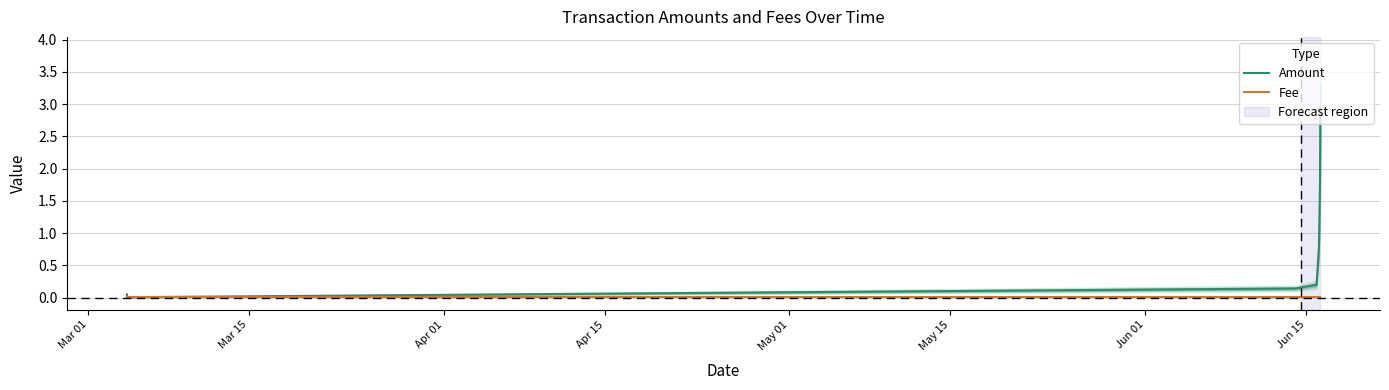

What is the label of the 2nd point from the left?

Mar 15